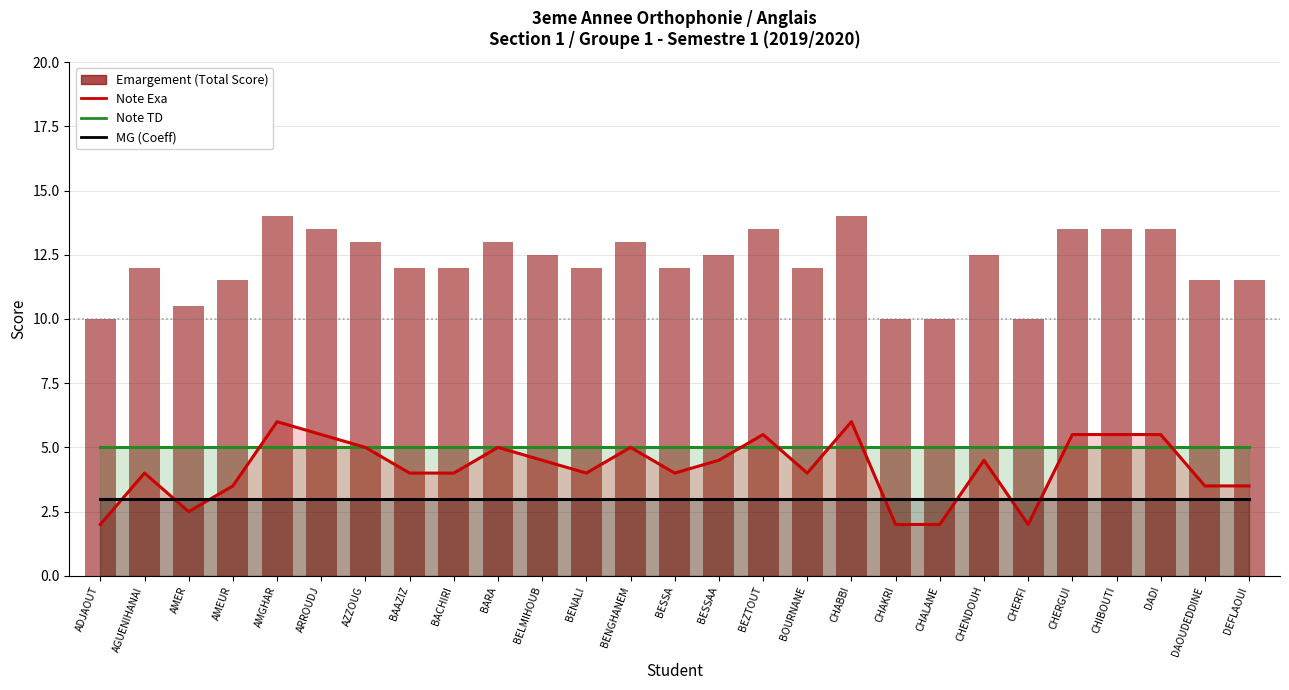

What position from the left is BOURNANE?

17